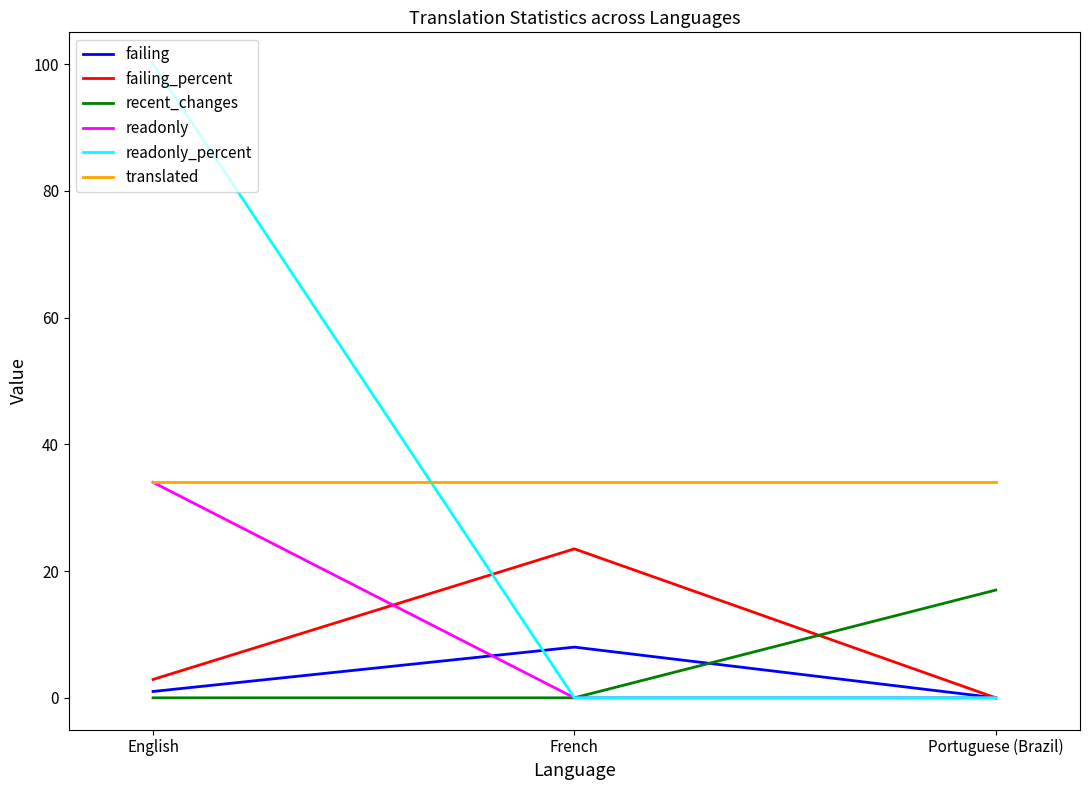

Between English and French, which series saw the biggest shift?

readonly_percent